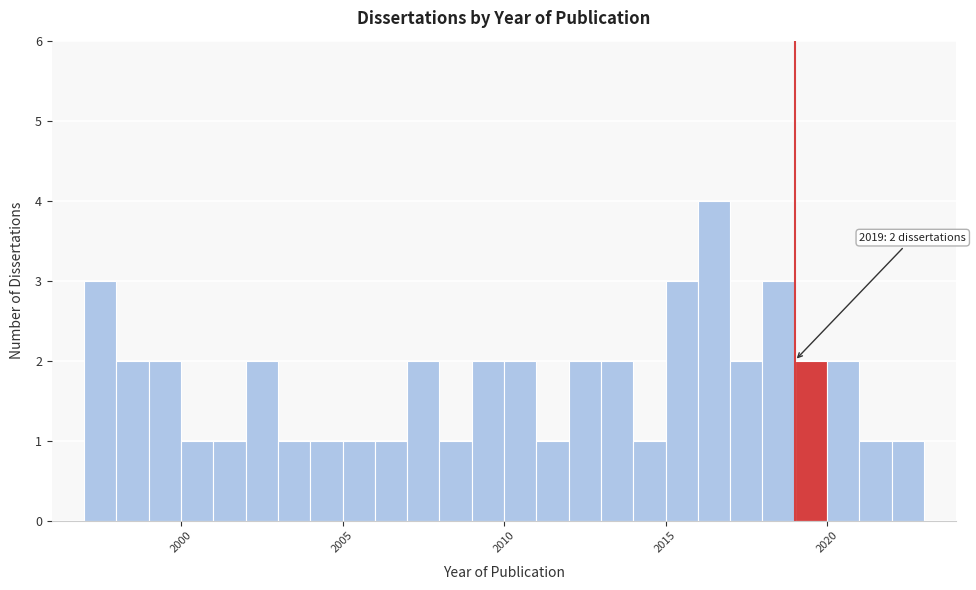

Around what value on the x-axis is the tallest bar? Give the approximate position of its centre, as read against the axis.

2016.5